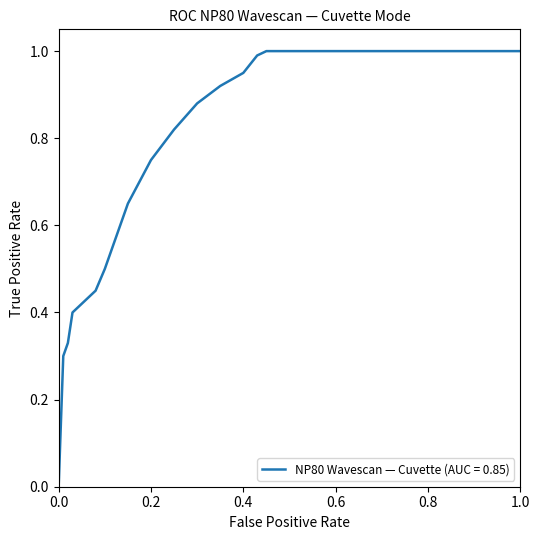

What is the difference between the maximum and minimum values?

1.0